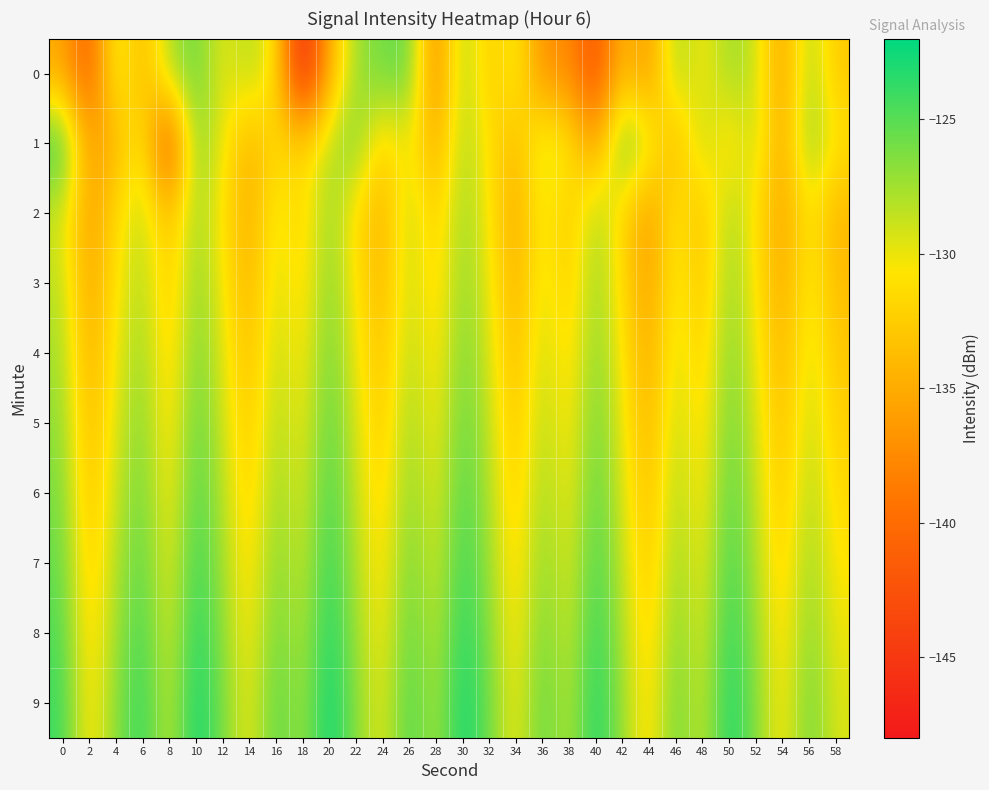

At which category is the sum across all series the highest?

10